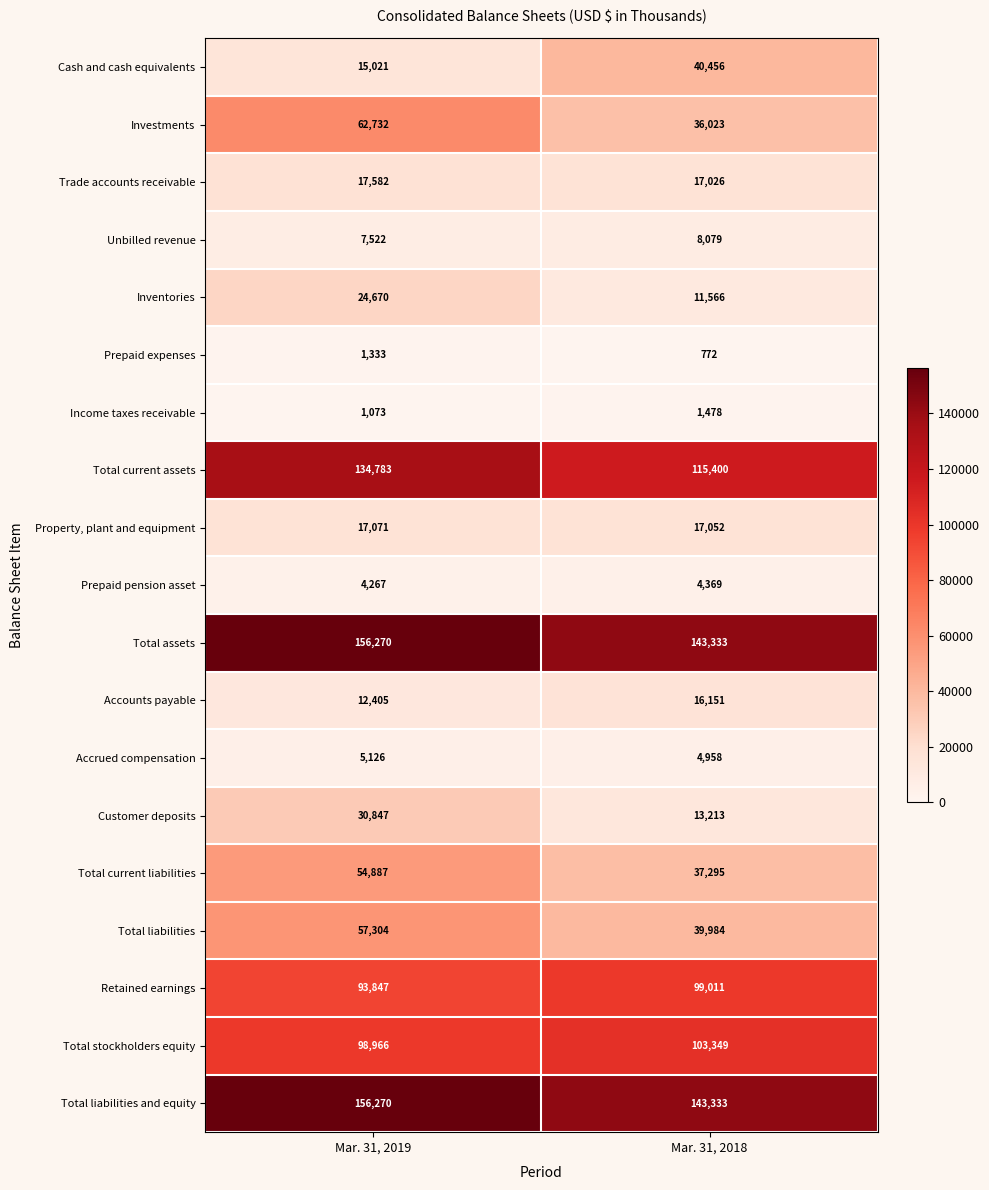

At which label is Income taxes receivable closest to 1275?

Mar. 31, 2019